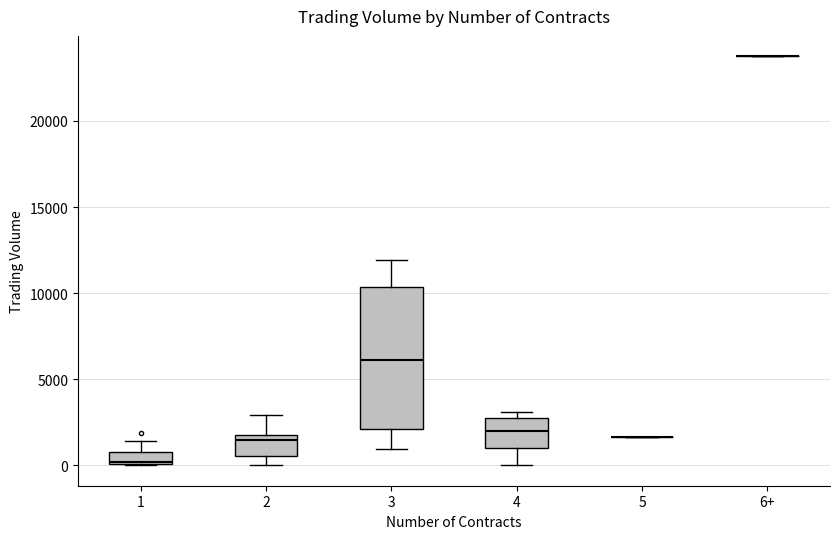

Comparing the boxes themselves (not the whiskers), which one is the tallest?

3